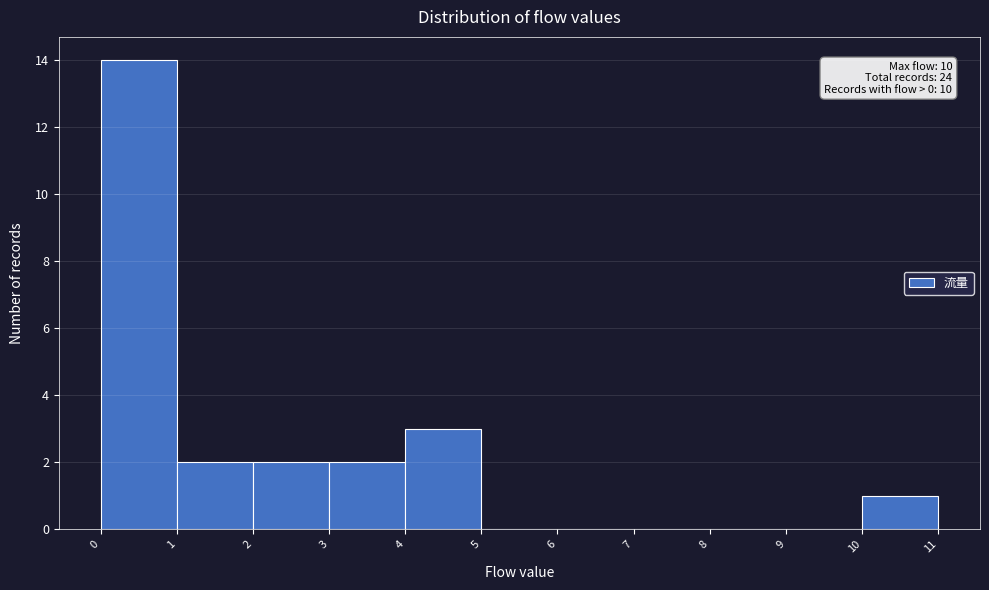

Which range on the x-axis has the tallest bar?

0 to 1